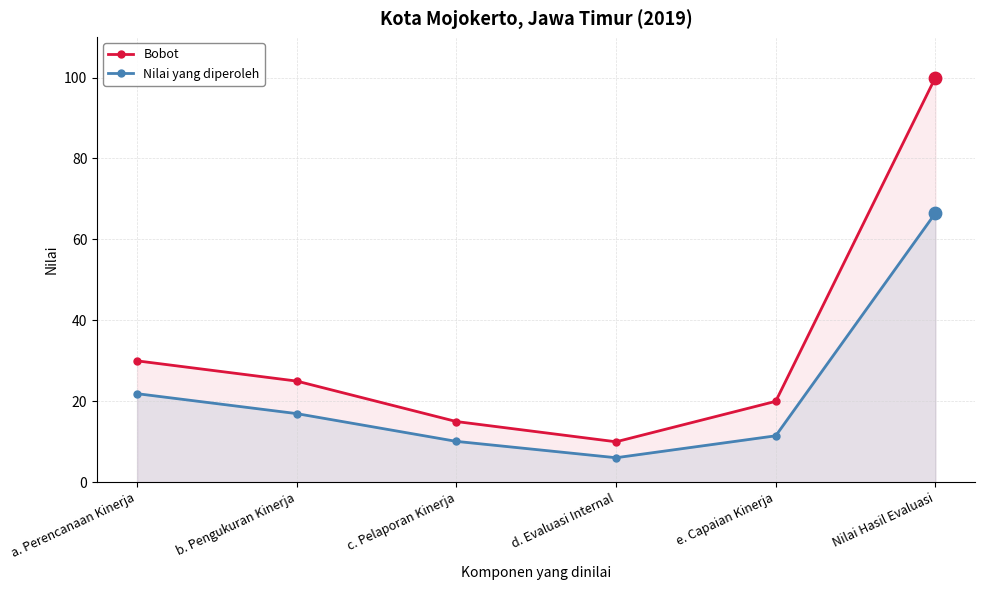

Which series has the widest spread of Y values?

Bobot